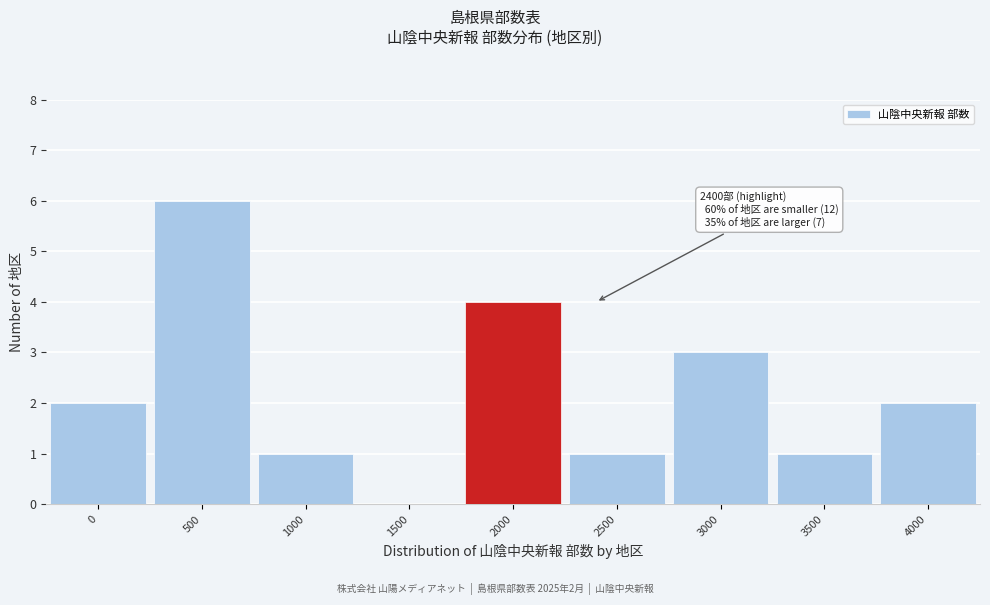

Reading left to right, transcribe all the data shown in this chart.

0=2	500=6	1000=1	1500=0	2000=4	2500=1	3000=3	3500=1	4000=2